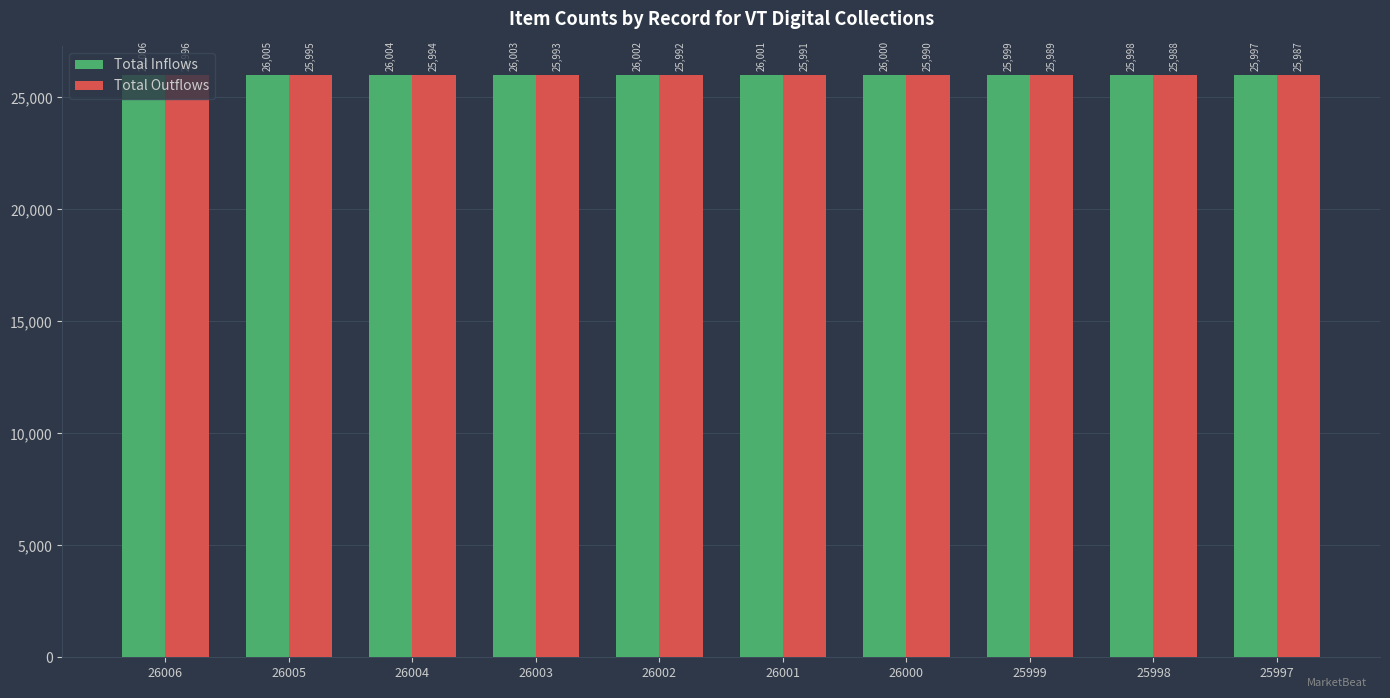

Rank the categories by Total Inflows value from highest to lowest.

26006, 26005, 26004, 26003, 26002, 26001, 26000, 25999, 25998, 25997